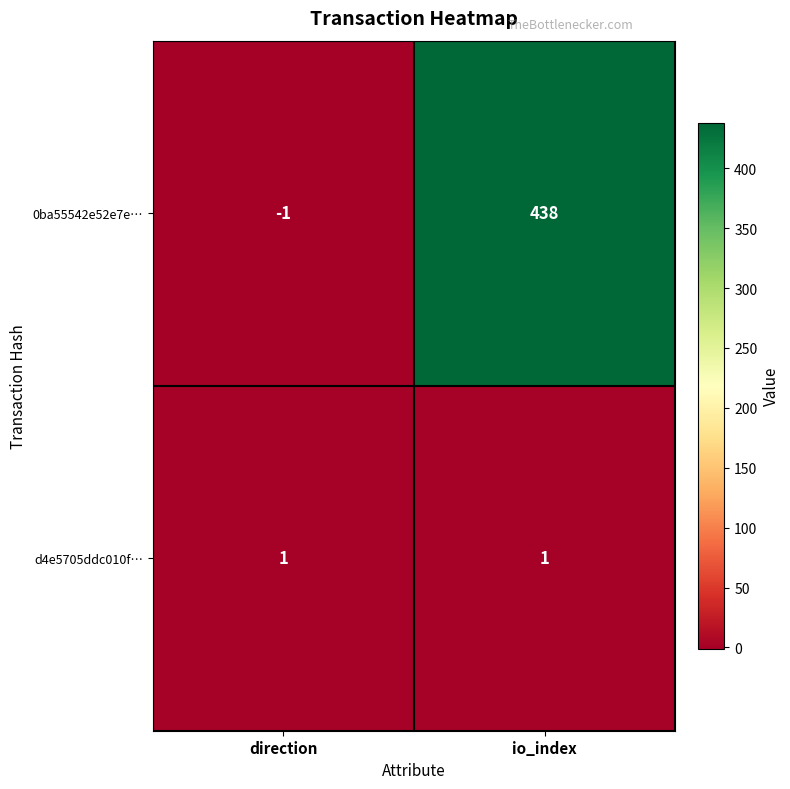

What is the sum of all 0ba55542e52e7e… values?

437